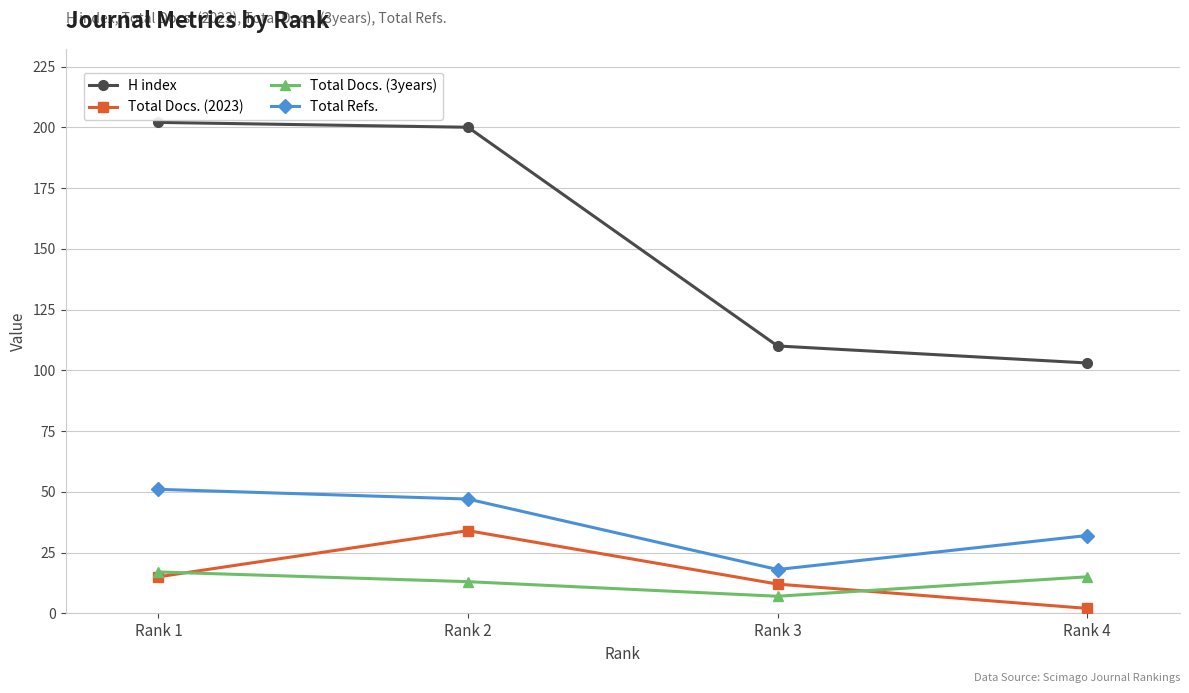

Reading left to right, what are all the values shown in this chart?

H index: Rank 1=202	Rank 2=200	Rank 3=110	Rank 4=103
Total Docs. (2023): Rank 1=15	Rank 2=34	Rank 3=12	Rank 4=2
Total Docs. (3years): Rank 1=17	Rank 2=13	Rank 3=7	Rank 4=15
Total Refs.: Rank 1=51	Rank 2=47	Rank 3=18	Rank 4=32